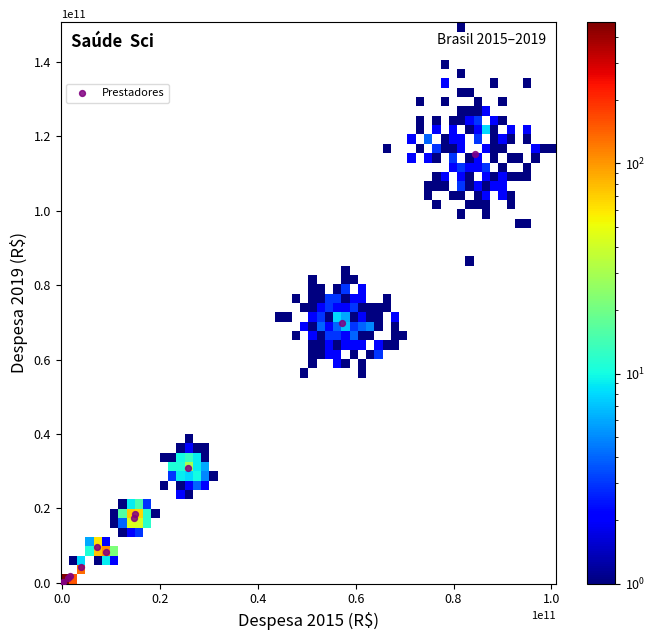

What Y value in the scatter plot is closest to 57581622414?

69684751593.0